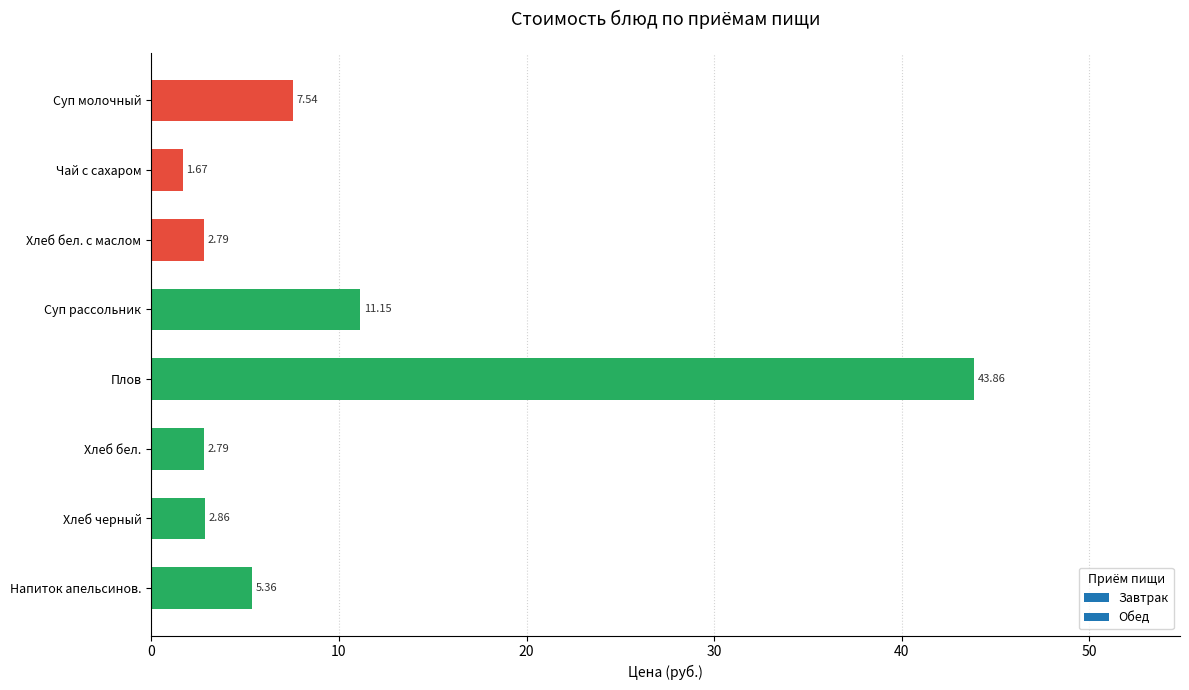

What is the label of the 3rd bar from the top?

Хлеб бел. с маслом